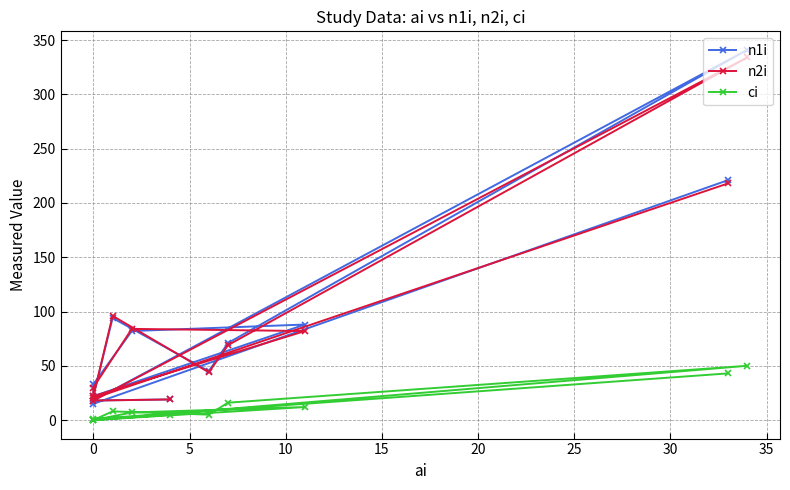

Reading left to right, list all the values displayed in this chart.

n1i: 19	18	341	71	45	94	22	88	82	33	15	221
n2i: 19	18	334	69	44	96	22	82	84	30	20	218
ci: 5	0	50	16	5	8	0	12	7	0	1	43